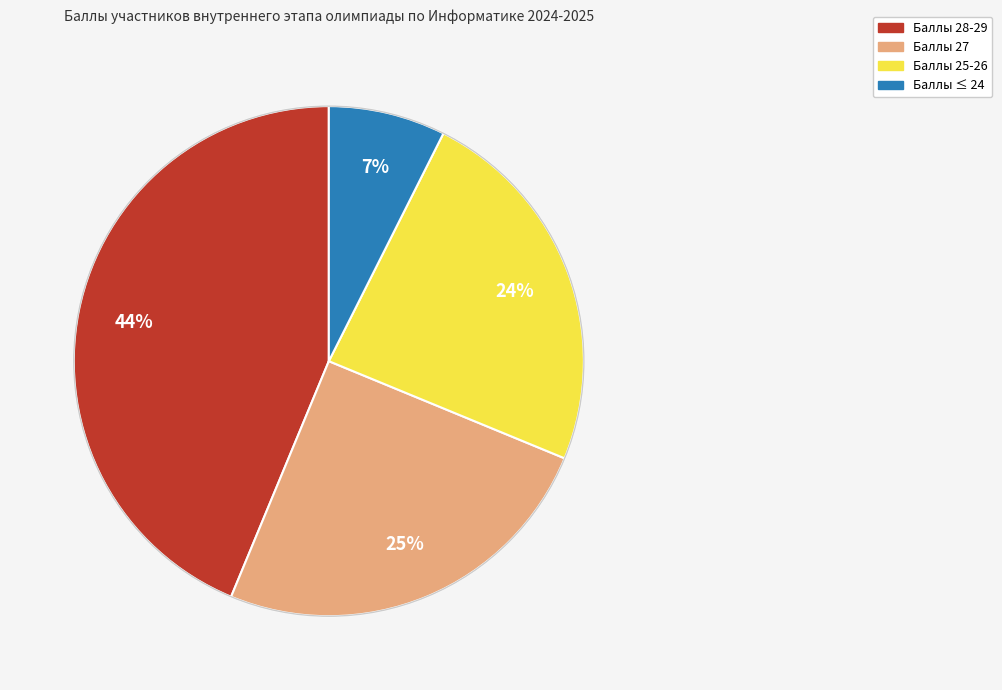

To the nearest percent, what is the average slice percentage?

25%